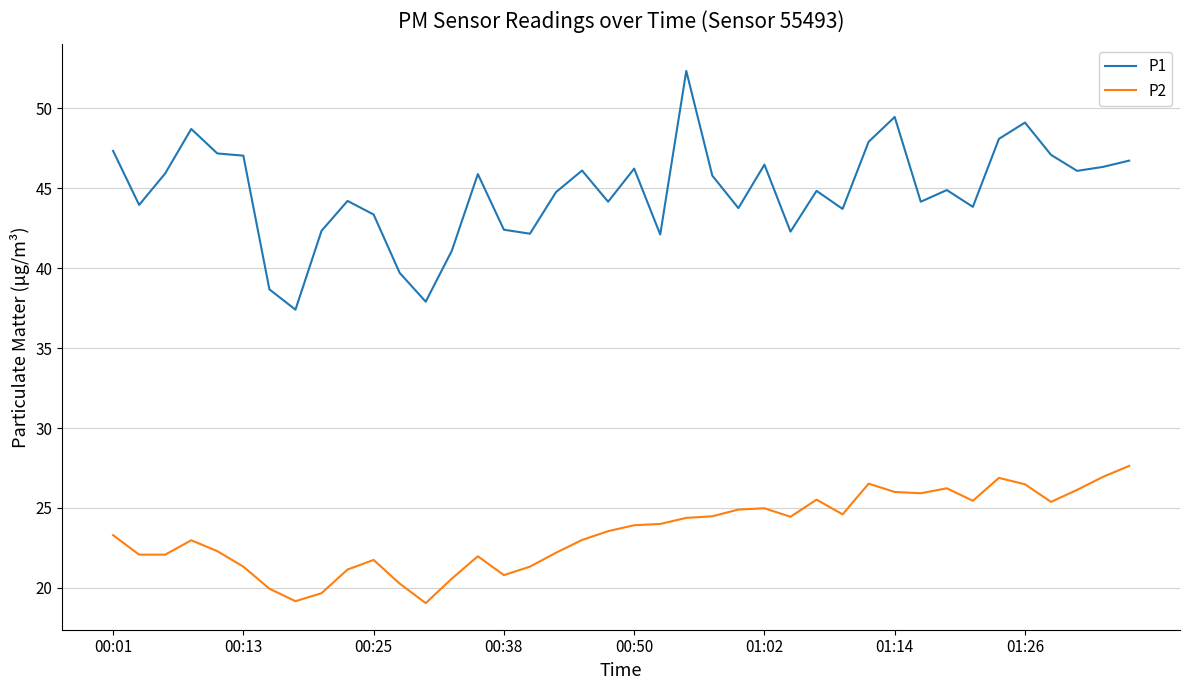

Which series has the largest range (max minus min)?

P1